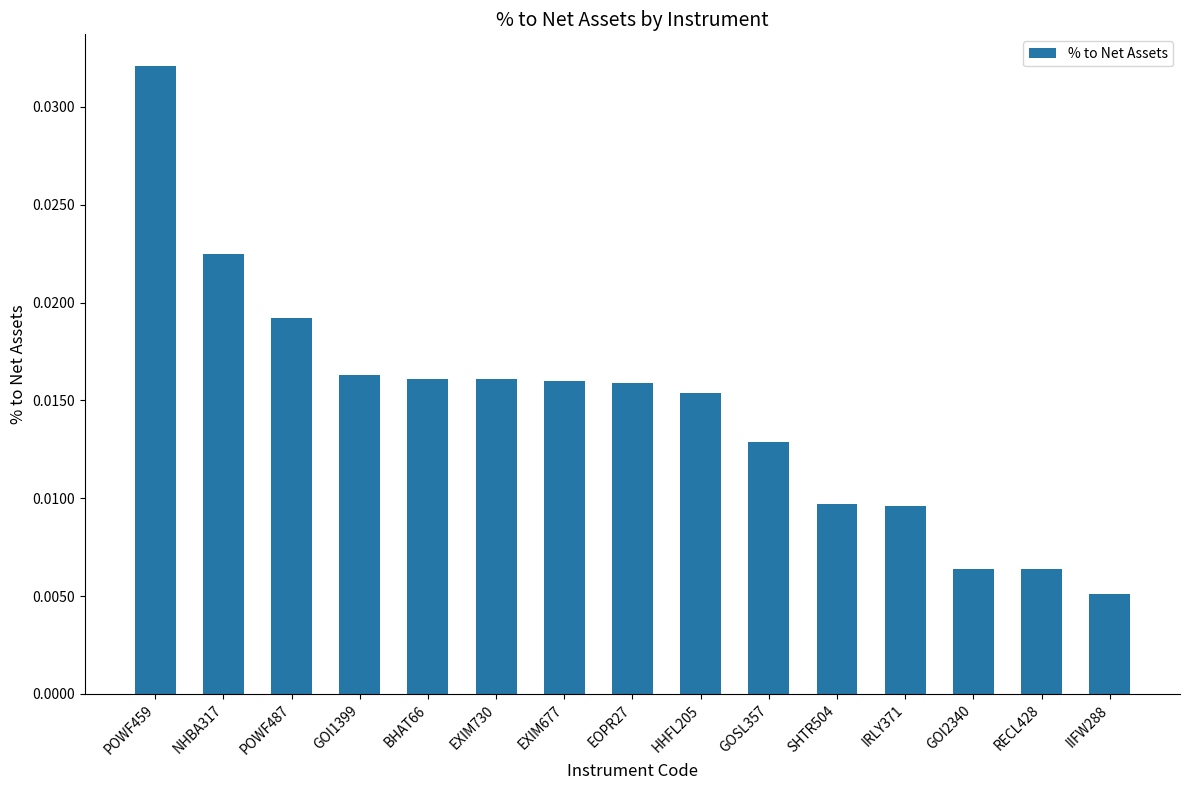

Which has a higher value, IIFW288 or NHBA317?

NHBA317